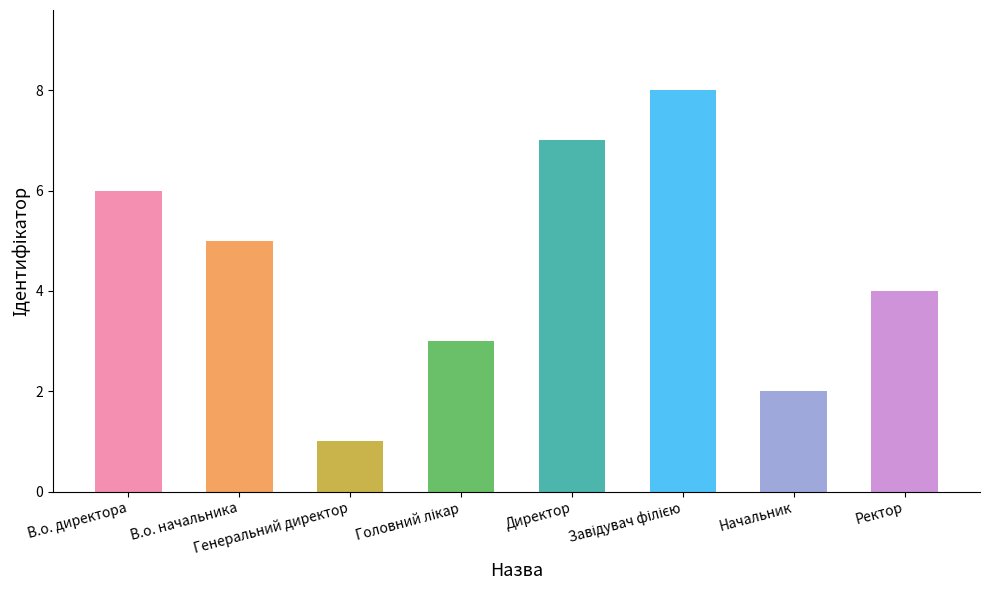

What is the maximum value shown in the chart?

8